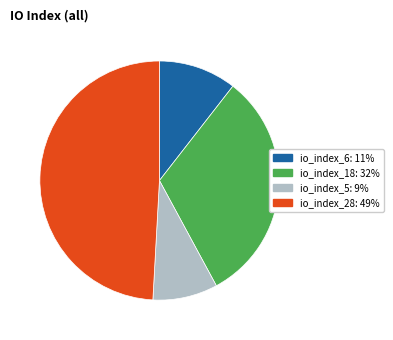

Do io_index_28 and io_index_5 together represent more than half of the pie?

Yes